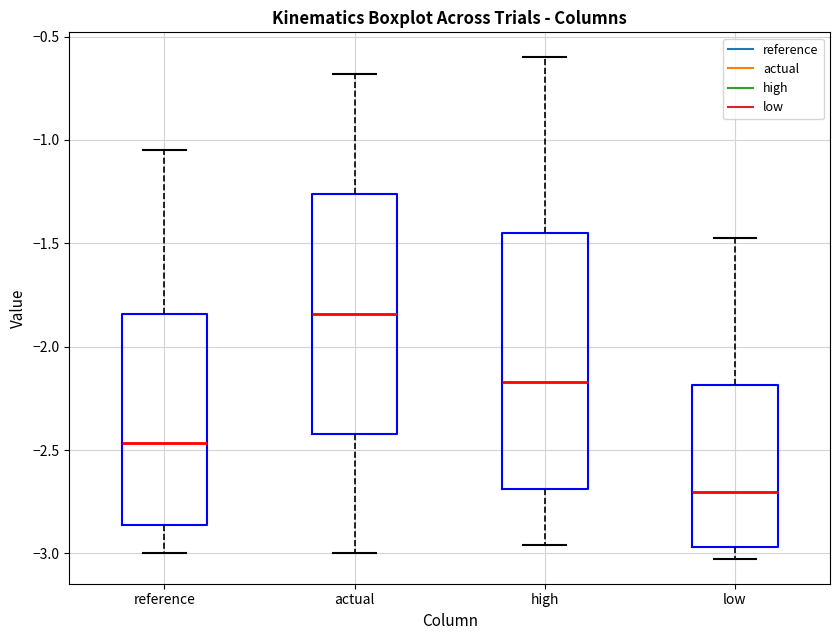

Which box has the lowest median line?

low